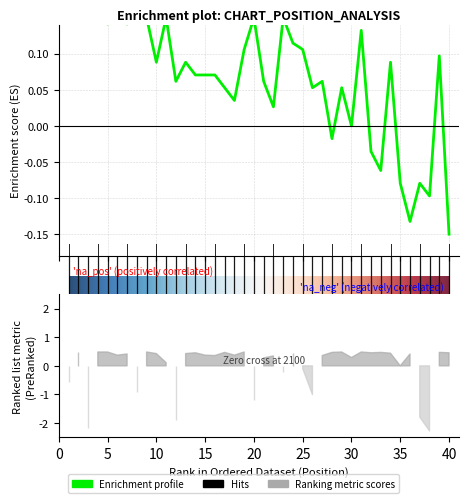

At which category does the data reach its first local valley?

5